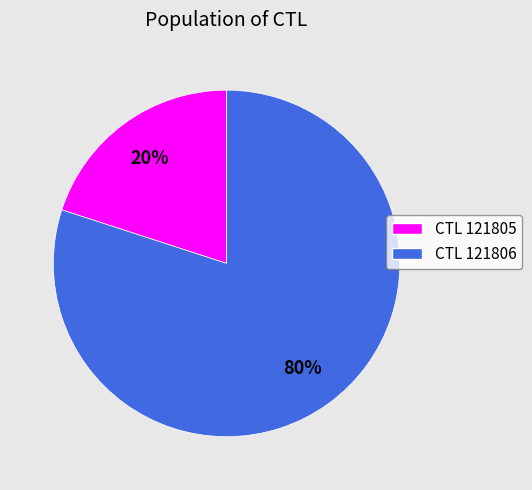

Is there a majority slice in this chart?

Yes